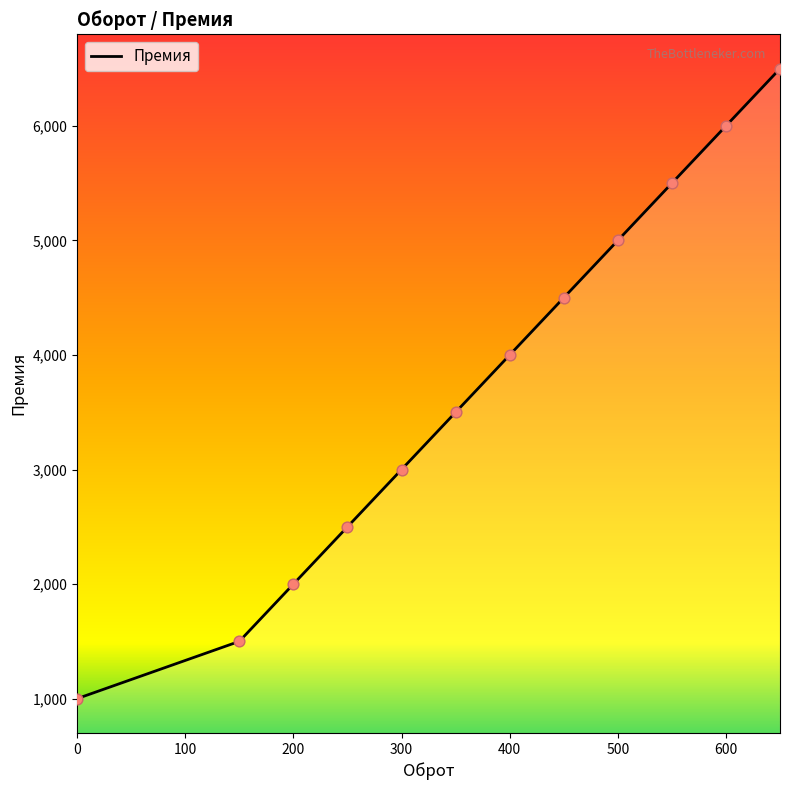

What is the smallest value displayed?

1000